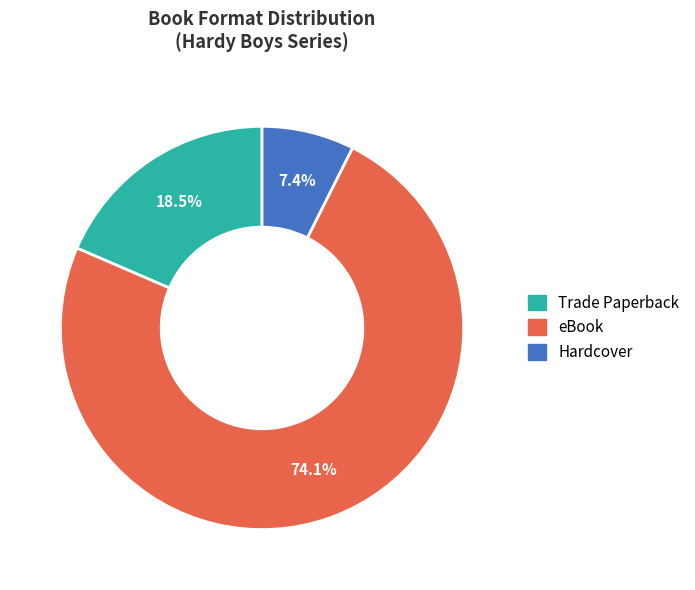

Does any single category account for the majority?

Yes